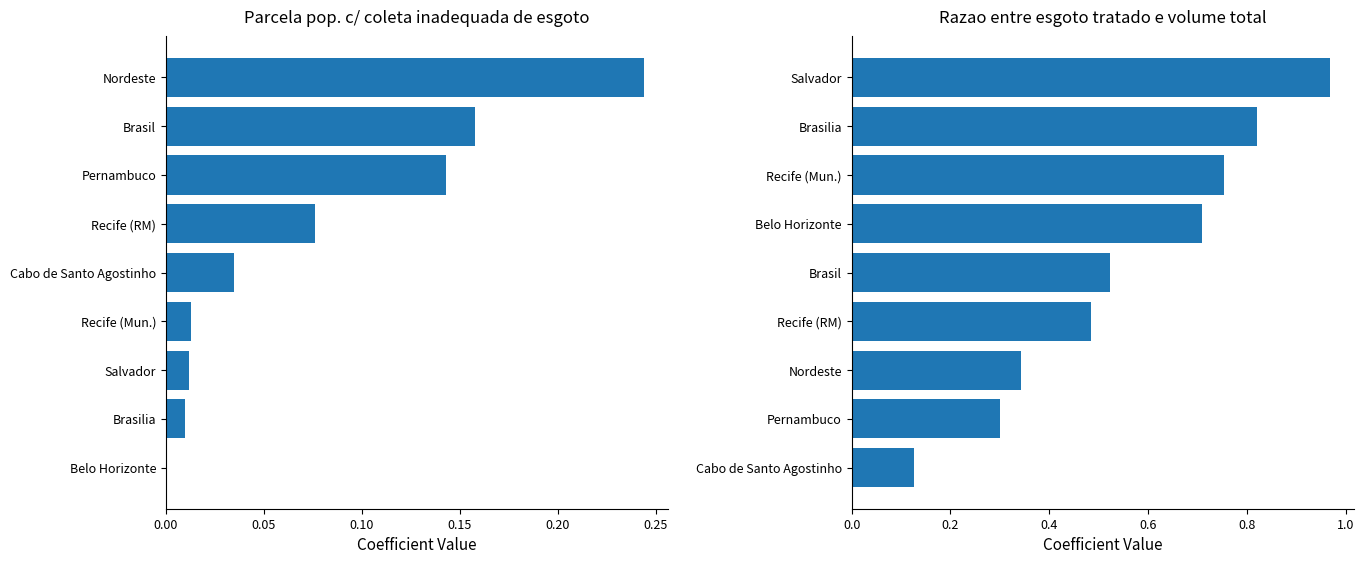

What is the sum of all Parcela pop. c/ coleta inadequada values?

0.7